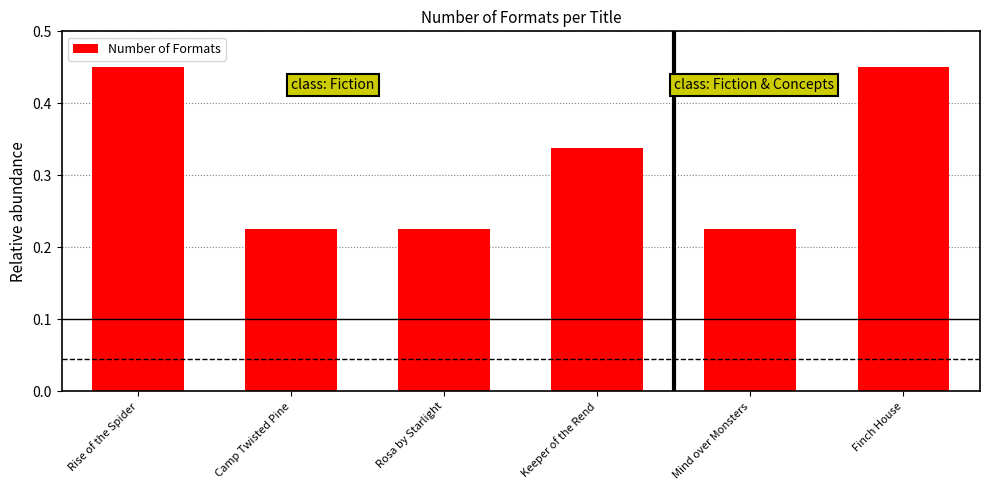

Which has a higher value, Keeper of the Rend or Rise of the Spider?

Rise of the Spider